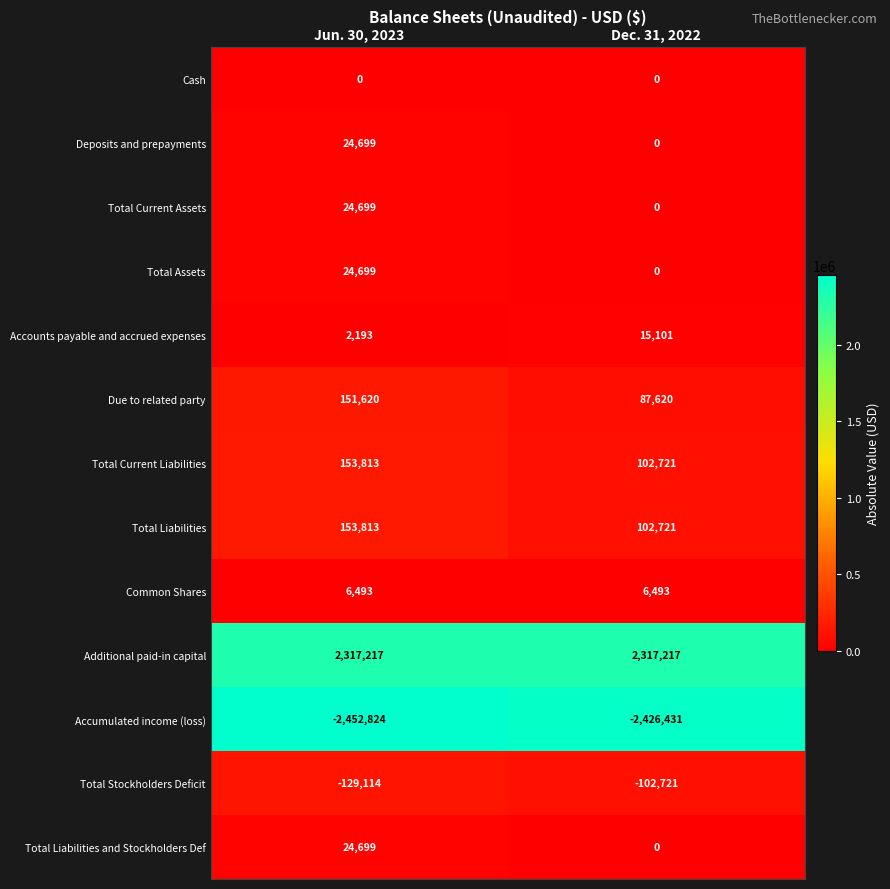

List the labels in order of Total Stockholders Deficit value, smallest first.

Jun. 30, 2023, Dec. 31, 2022